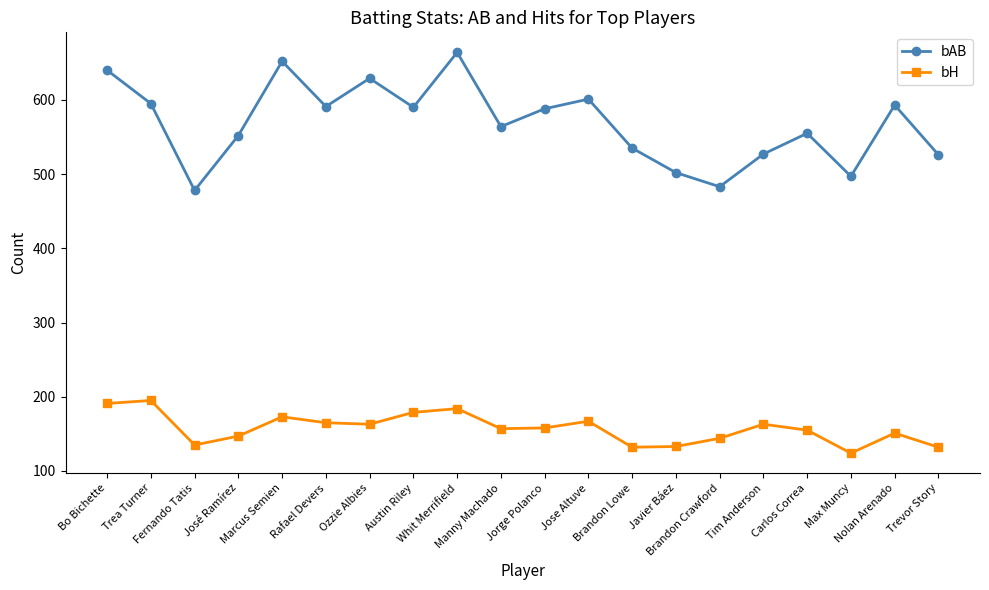

Count the number of categories in the chart.

20